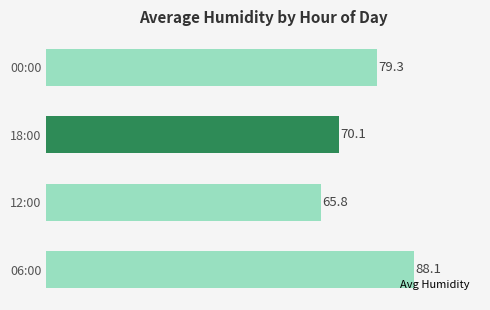

What is the sum of the values at 12:00 and 00:00?

145.1